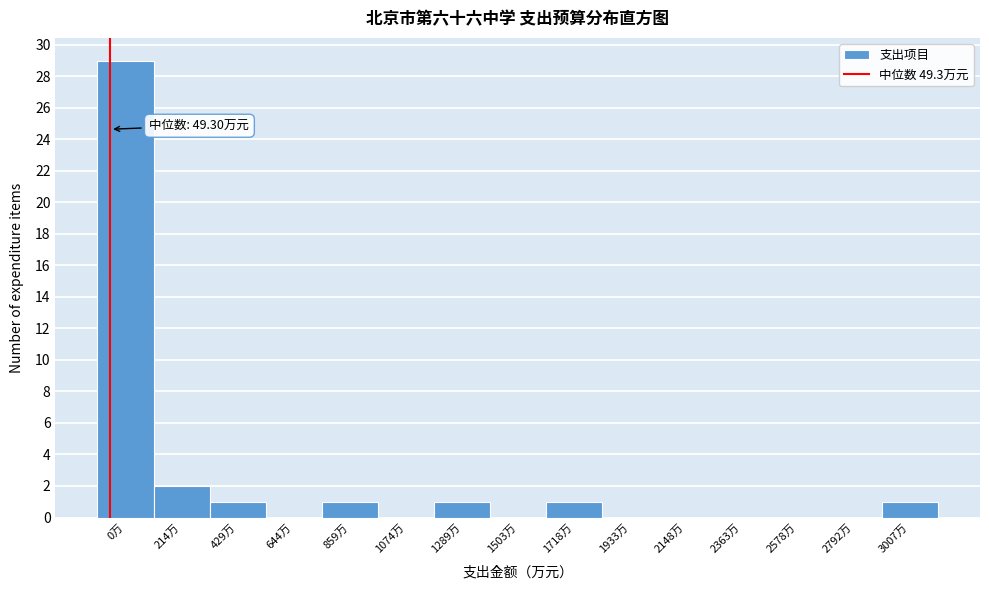

Reading left to right, extract all data points from this chart.

0万=29	214万=2	429万=1	644万=0	859万=1	1074万=0	1289万=1	1503万=0	1718万=1	1933万=0	2148万=0	2363万=0	2578万=0	2792万=0	3007万=1